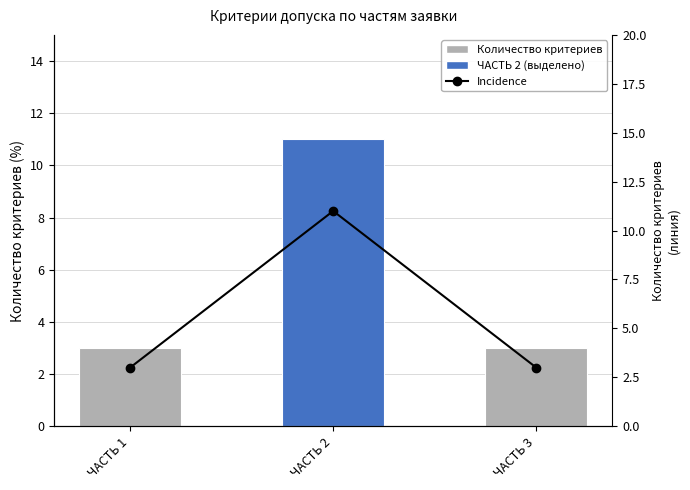

What value does the Количество критериев series have at ЧАСТЬ 2?

11